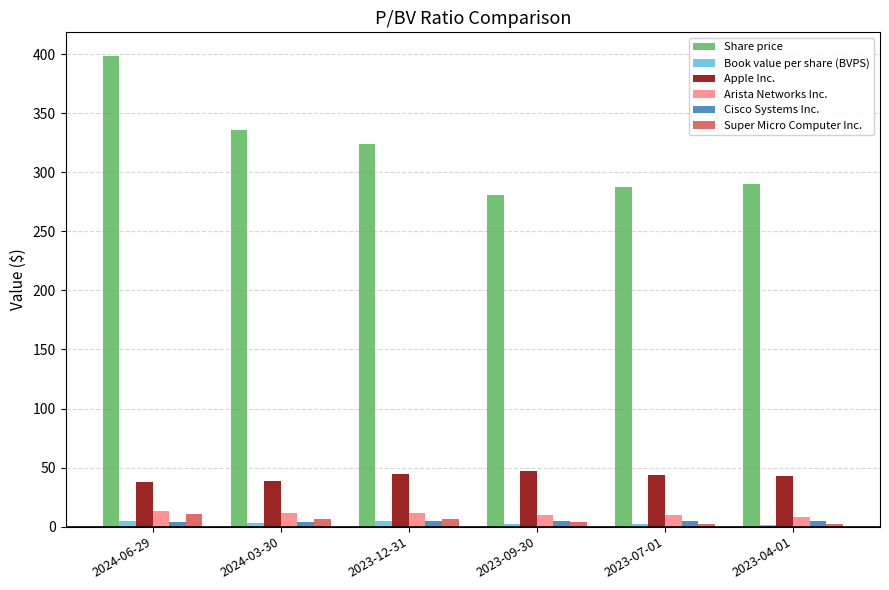

What is the value of the Super Micro Computer Inc. bar at the 5th from the left?

2.5